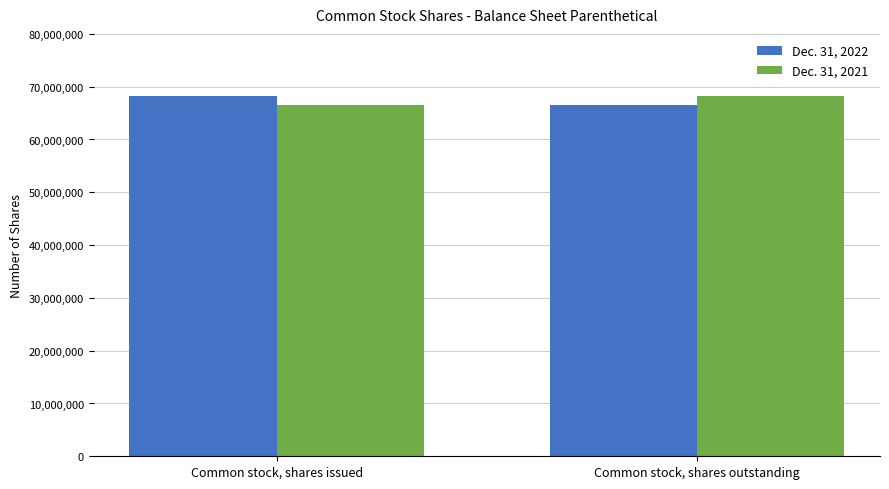

What is the sum of the Dec. 31, 2022 values at Common stock, shares issued and Common stock, shares outstanding?

134886000